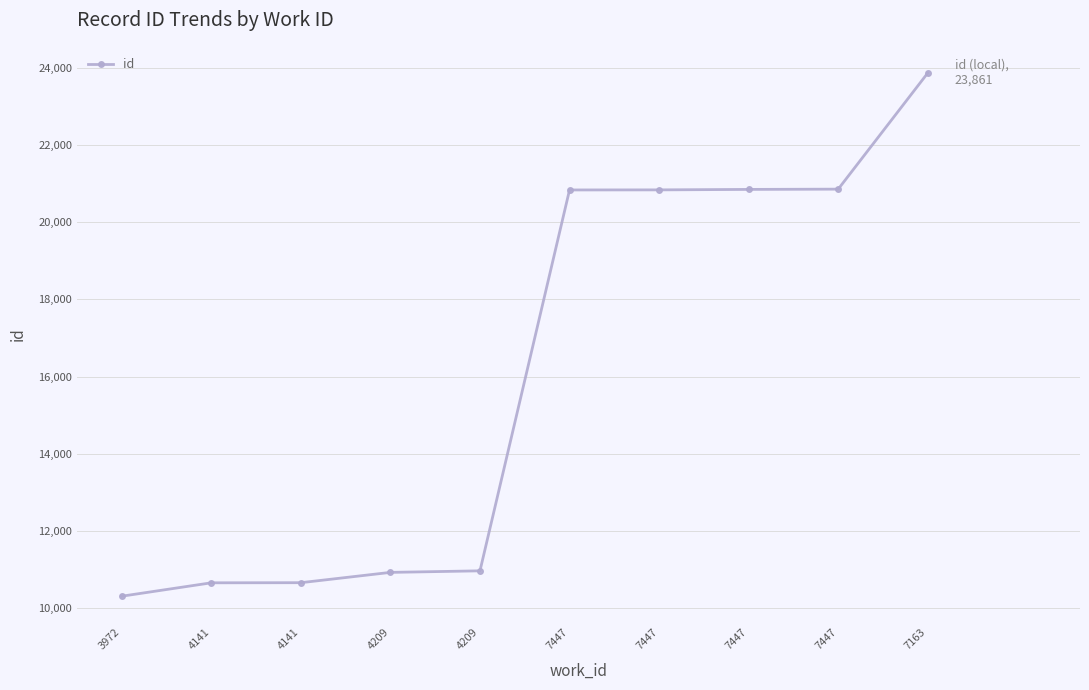

How many categories are shown in the chart?

10